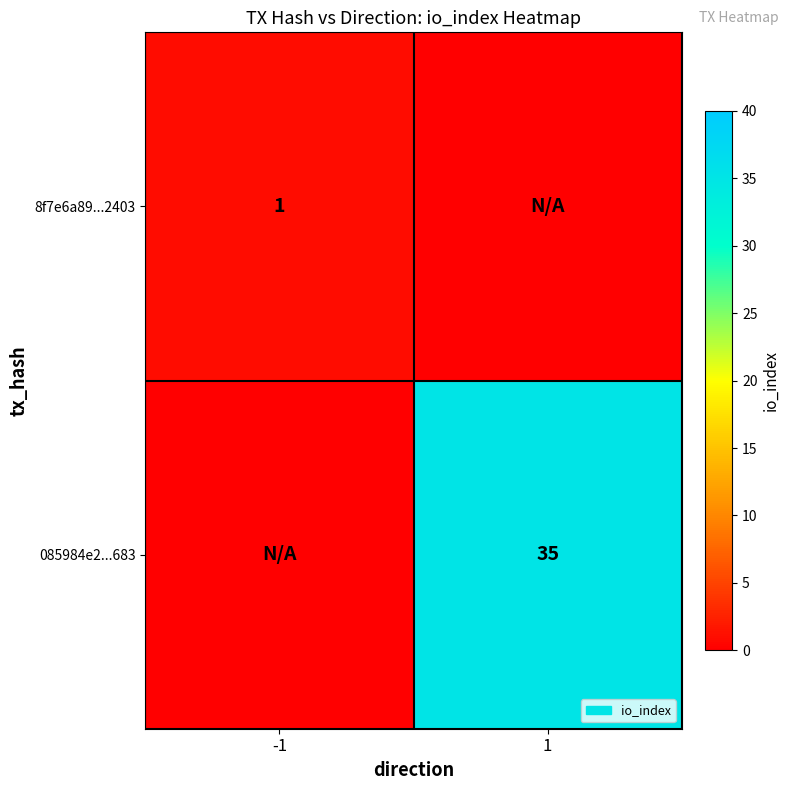

True or false: 085984e2...683 has a value of 35 at 1.

True